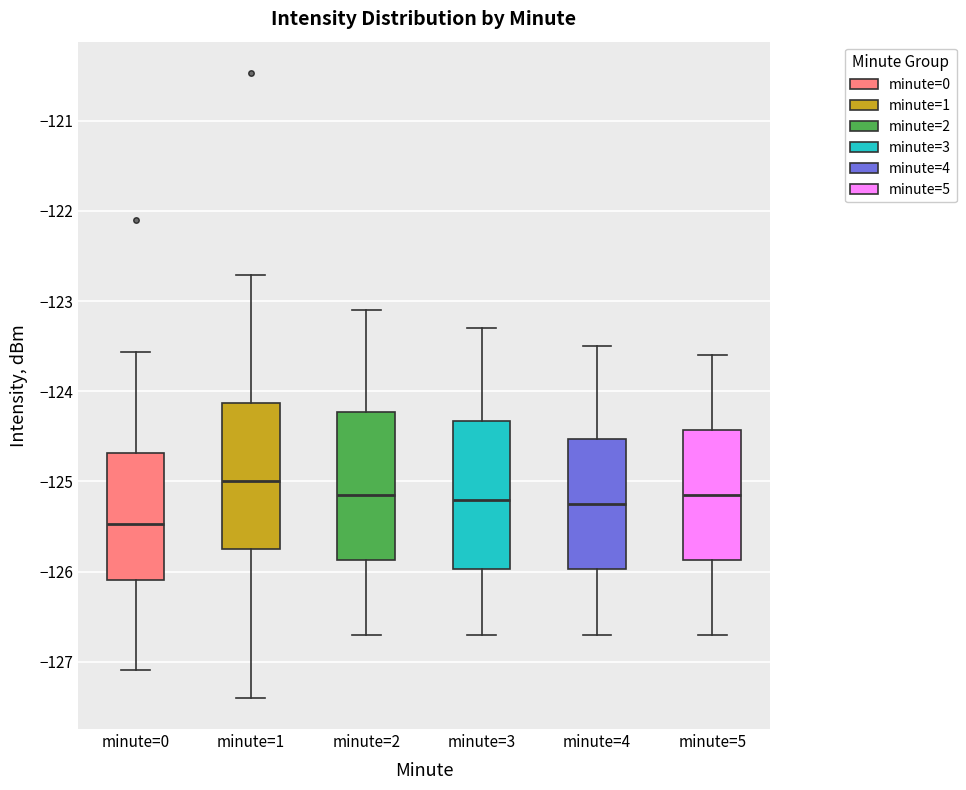

Where does the upper whisker of the box for minute=0 end on the y-axis? The values are not printed on the chart, so give them approximately, as read against the axis.

-123.6